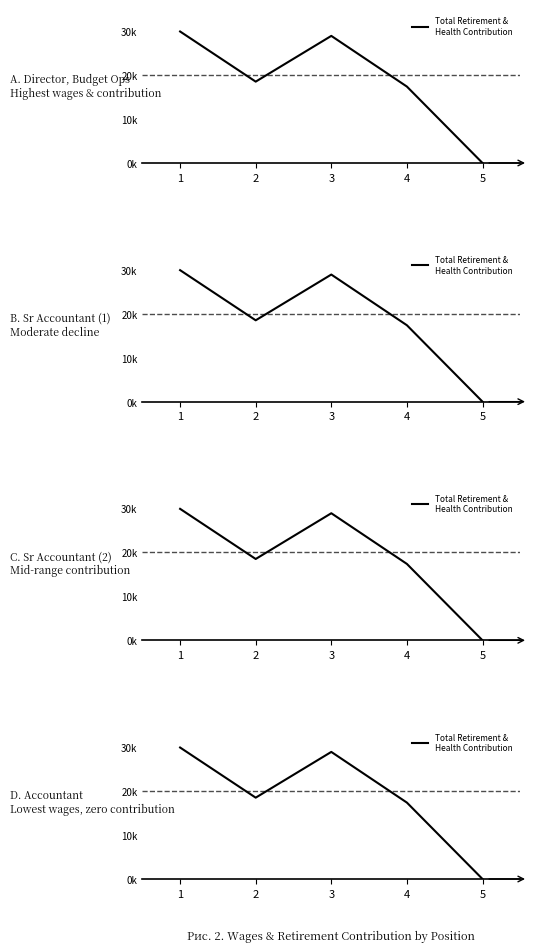

How many lines are shown in the chart?

1